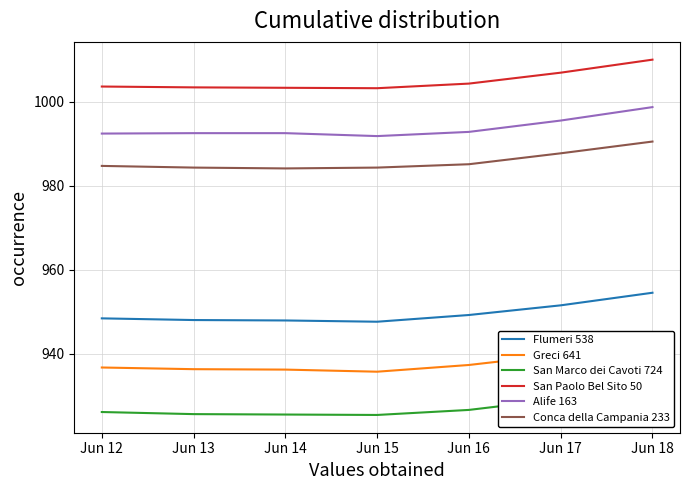

True or false: San Paolo Bel Sito 50 and Flumeri 538 cross at least once.

False